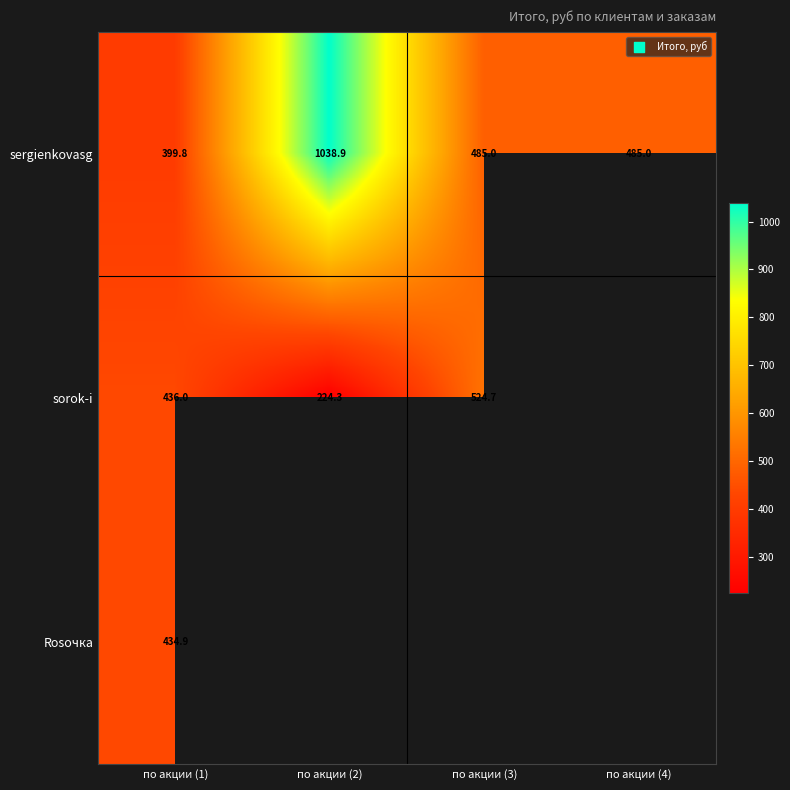

Is the value of sorok-i at по акции (3) greater than the value of sergienkovasg at по акции (4)?

Yes